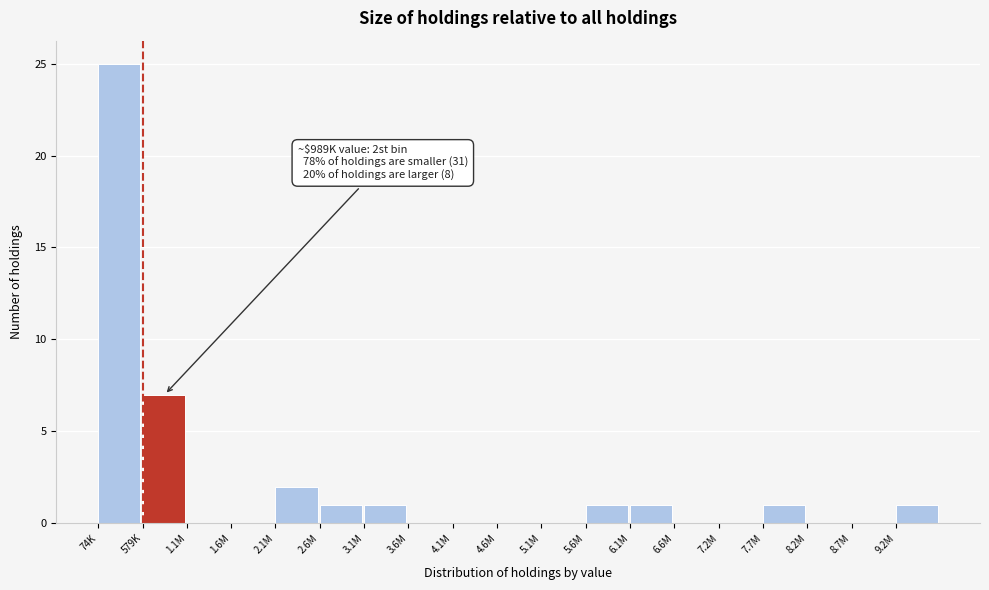

Reading right to left, list all the values displayed in this chart.

9.2M=1	8.7M=0	8.2M=0	7.7M=1	7.2M=0	6.6M=0	6.1M=1	5.6M=1	5.1M=0	4.6M=0	4.1M=0	3.6M=0	3.1M=1	2.6M=1	2.1M=2	1.6M=0	1.1M=0	579K=7	74K=25